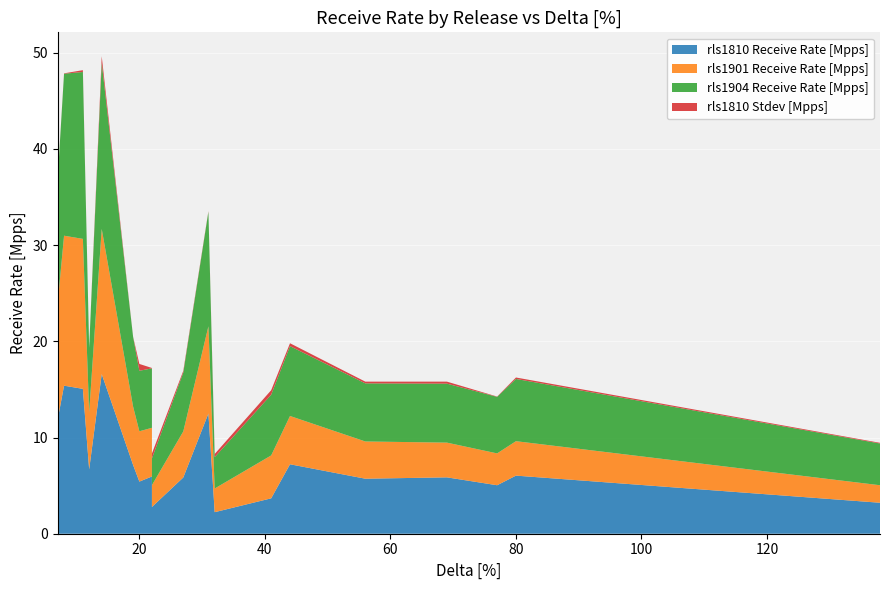

Reading left to right, list all the values displayed in this chart.

rls1810 Receive Rate [Mpps]: 138=3.2	80=6.0	77=5.0	69=5.9	56=5.7	44=7.2	41=3.7	32=2.2	31=12.5	27=5.8	22=2.8	22=6.0	20=5.4	19=7.2	14=16.6	12=6.7	11=15.1	8=15.4	7=15.4	7=11.9
rls1901 Receive Rate [Mpps]: 138=1.8	80=3.6	77=3.3	69=3.6	56=3.9	44=5.0	41=4.5	32=2.5	31=9.1	27=4.8	22=2.3	22=5.1	20=5.2	19=6.1	14=15.1	12=5.9	11=15.6	8=15.6	7=15.7	7=12.1
rls1904 Receive Rate [Mpps]: 138=4.3	80=6.5	77=5.9	69=6.1	56=6.0	44=7.3	41=6.3	32=3.3	31=11.9	27=6.1	22=2.8	22=6.2	20=6.3	19=7.2	14=17.3	12=6.7	11=17.4	8=16.8	7=16.8	7=13.0
rls1810 Stdev [Mpps]: 138=0.1	80=0.1	77=0.0	69=0.2	56=0.2	44=0.3	41=0.5	32=0.3	31=0.1	27=0.2	22=0.5	22=0.0	20=0.7	19=0.0	14=0.7	12=0.0	11=0.2	8=0.0	7=0.1	7=0.1